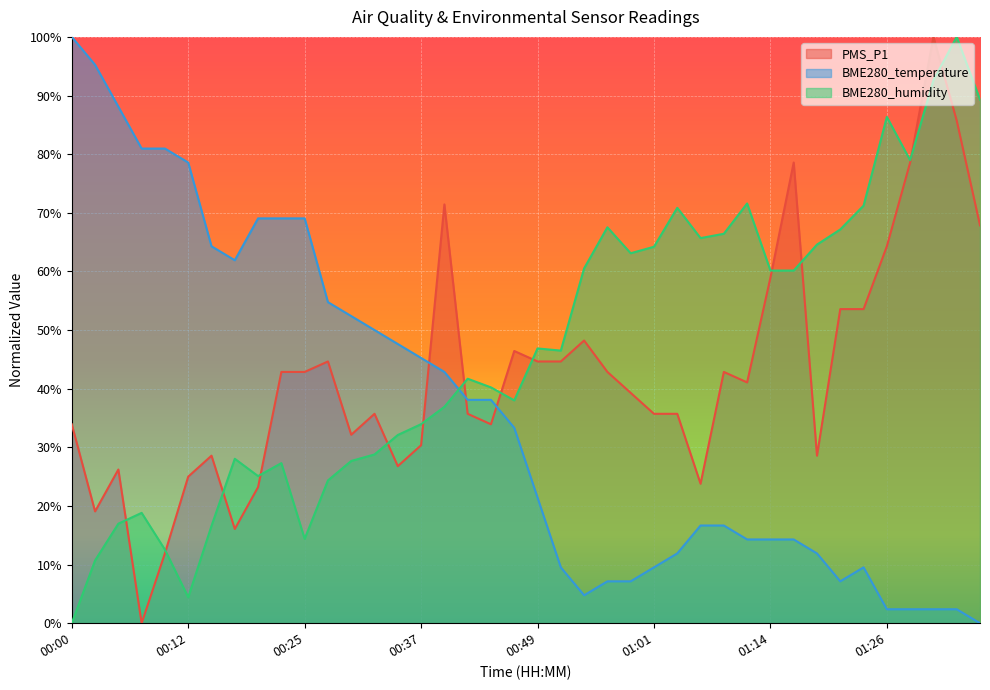

Does the chart display data point markers on the line(s)?

No